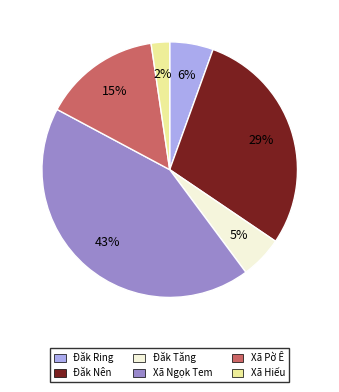

Which has a higher value, Xã Pờ Ê or Xã Hiếu?

Xã Pờ Ê